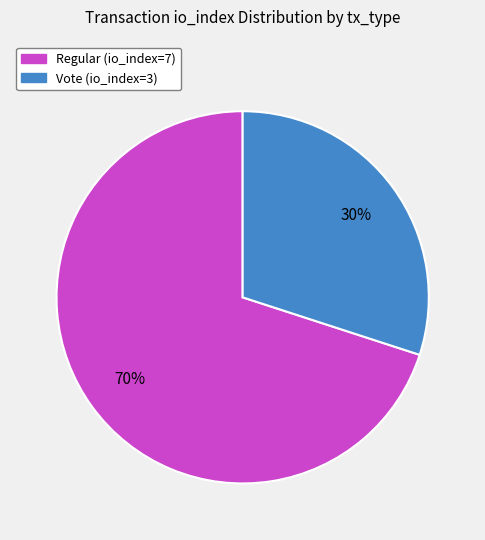

Does any single category account for the majority?

Yes